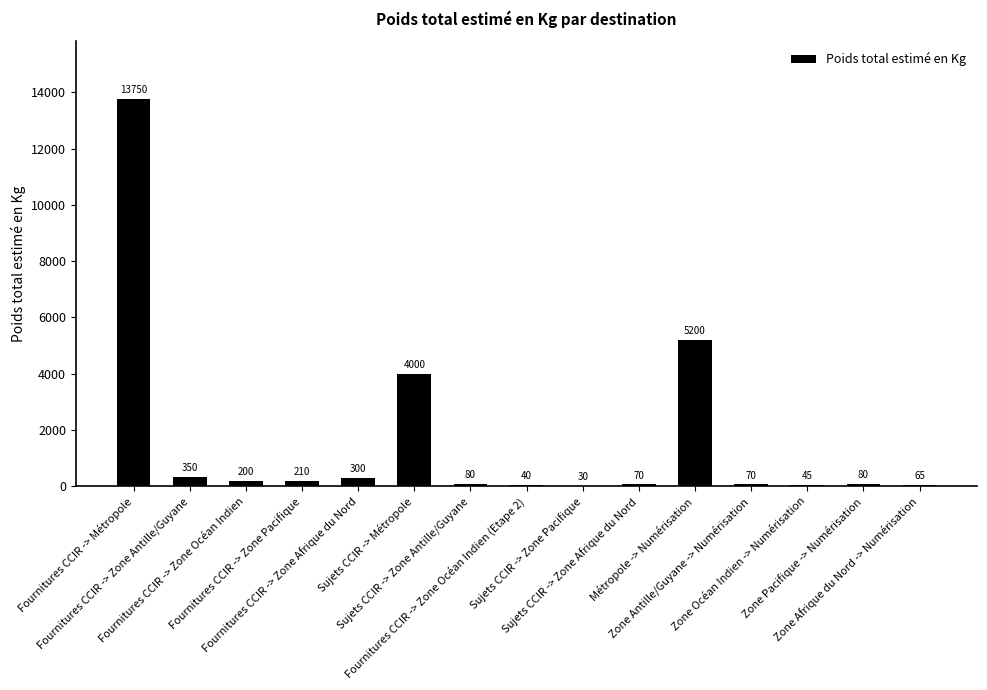

Reading left to right, list all the values displayed in this chart.

13750	350	200	210	300	4000	80	40	30	70	5200	70	45	80	65